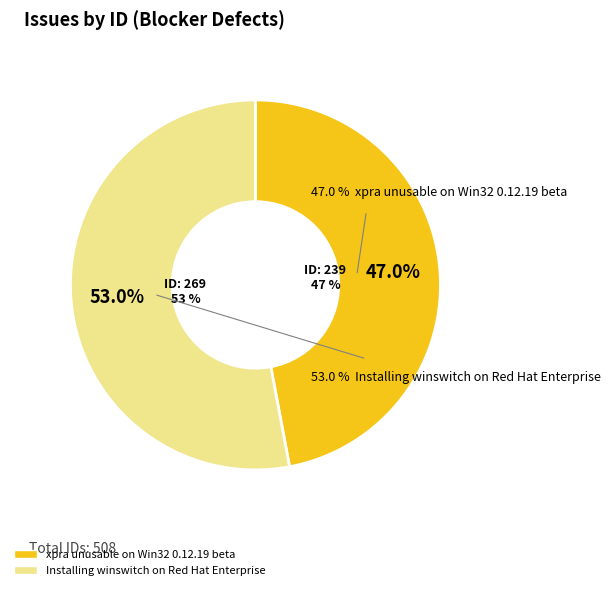

Is it true that xpra unusable on Win32 0.12.19 beta is 56% of the pie?

False